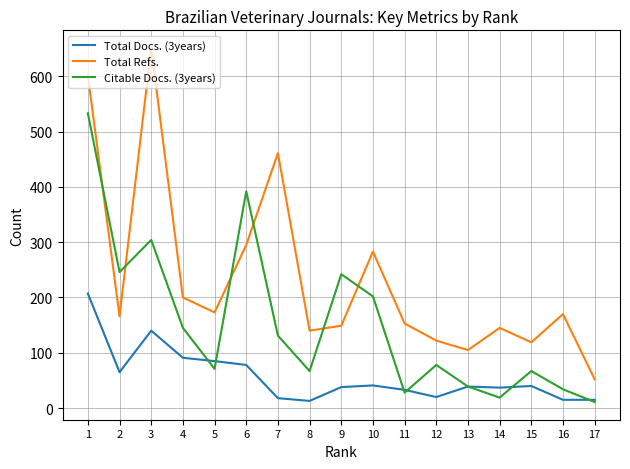

How many intersections are there between Total Refs. and Citable Docs. (3years)?

6